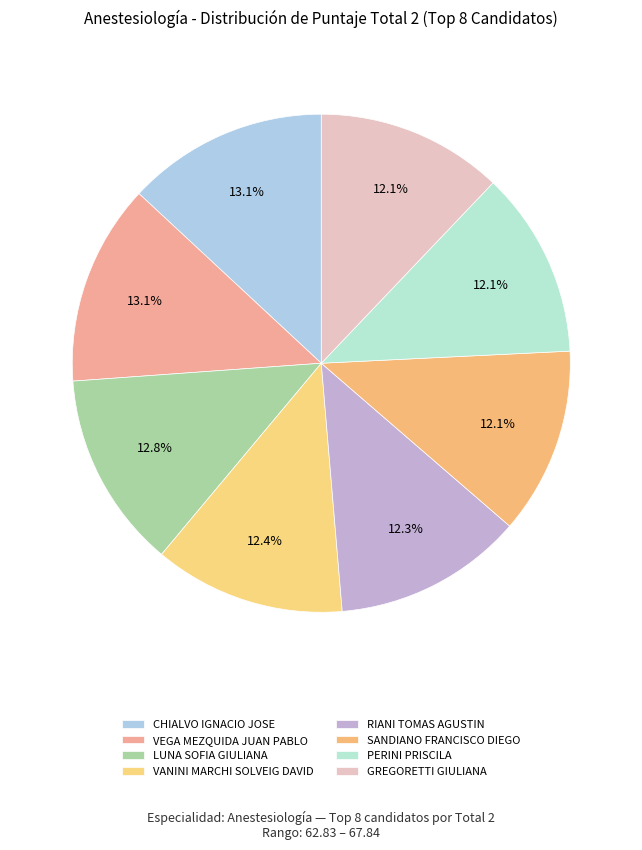

The RIANI TOMAS AGUSTIN slice represents 6% of the pie. True or false?

False